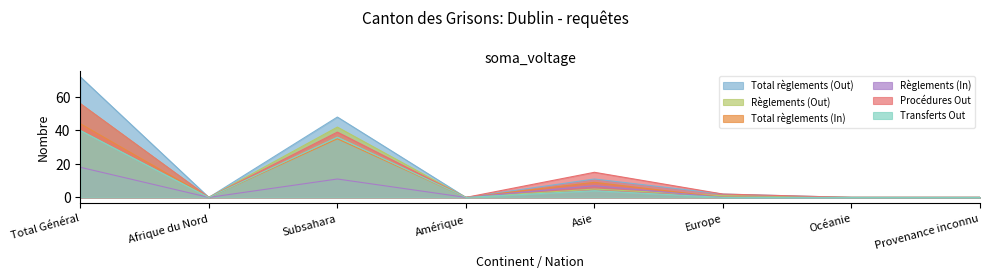

How many positive values does the Total règlements (In) series have?

3